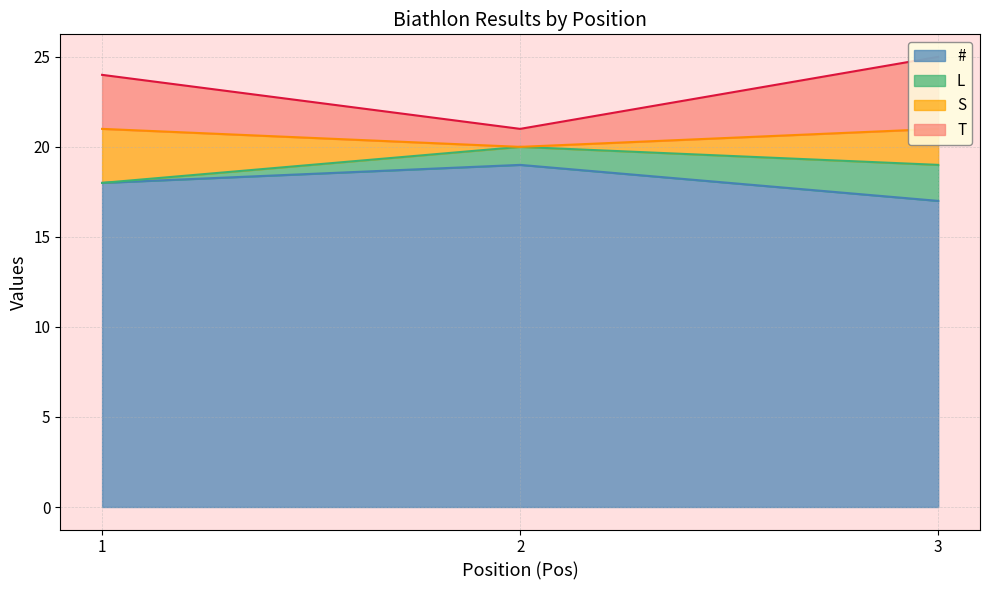

The value of # at 1 is 6. True or false?

False